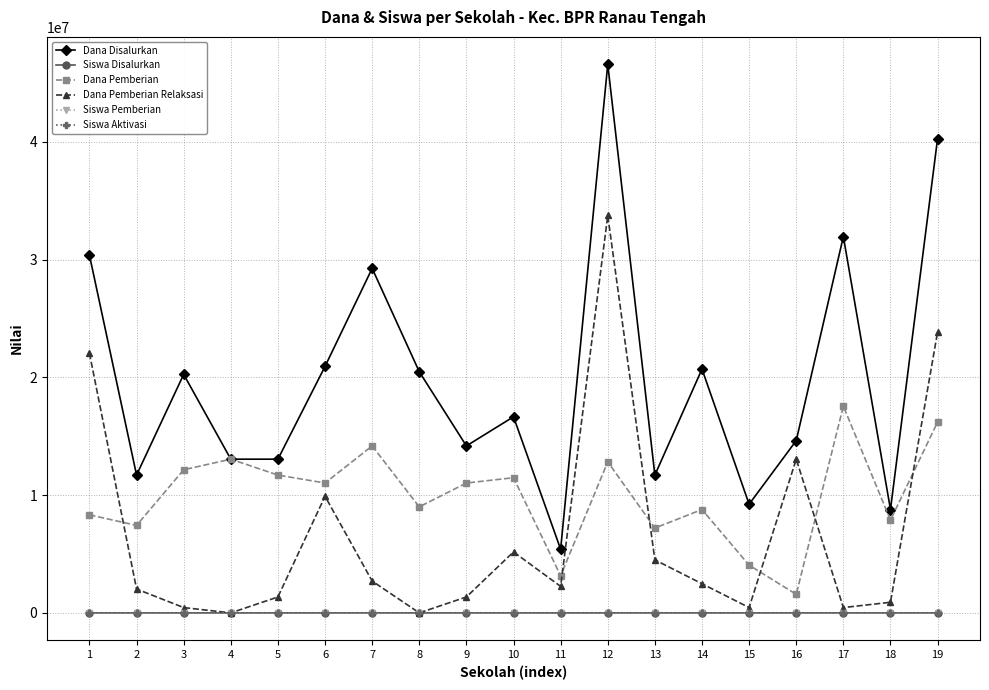

What is the difference between the second highest and minimum values in the Dana Disalurkan series?

34875000